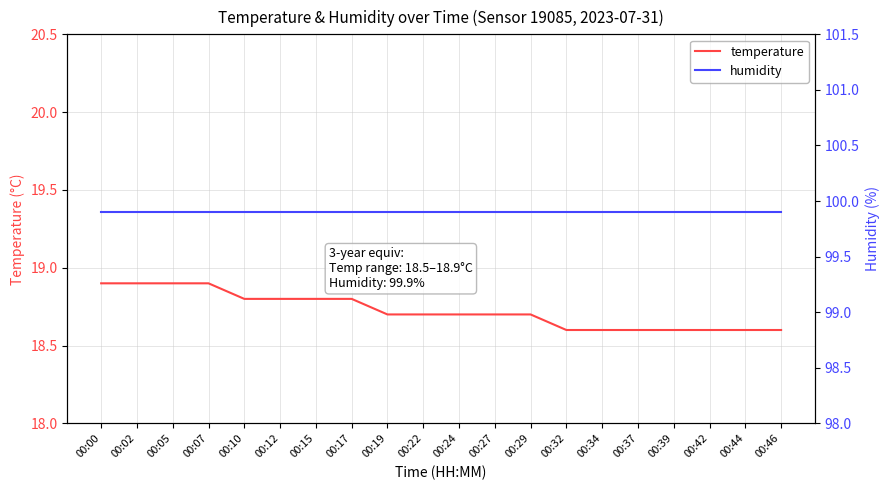

Is it true that humidity equals 99.9 at 00:24?

True